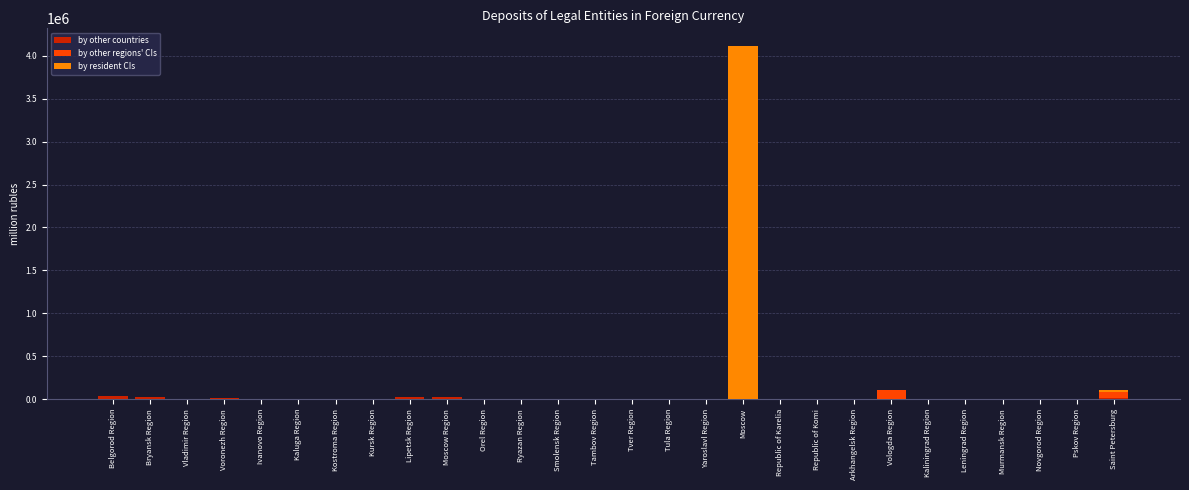

At which category is the sum across all series the highest?

Moscow